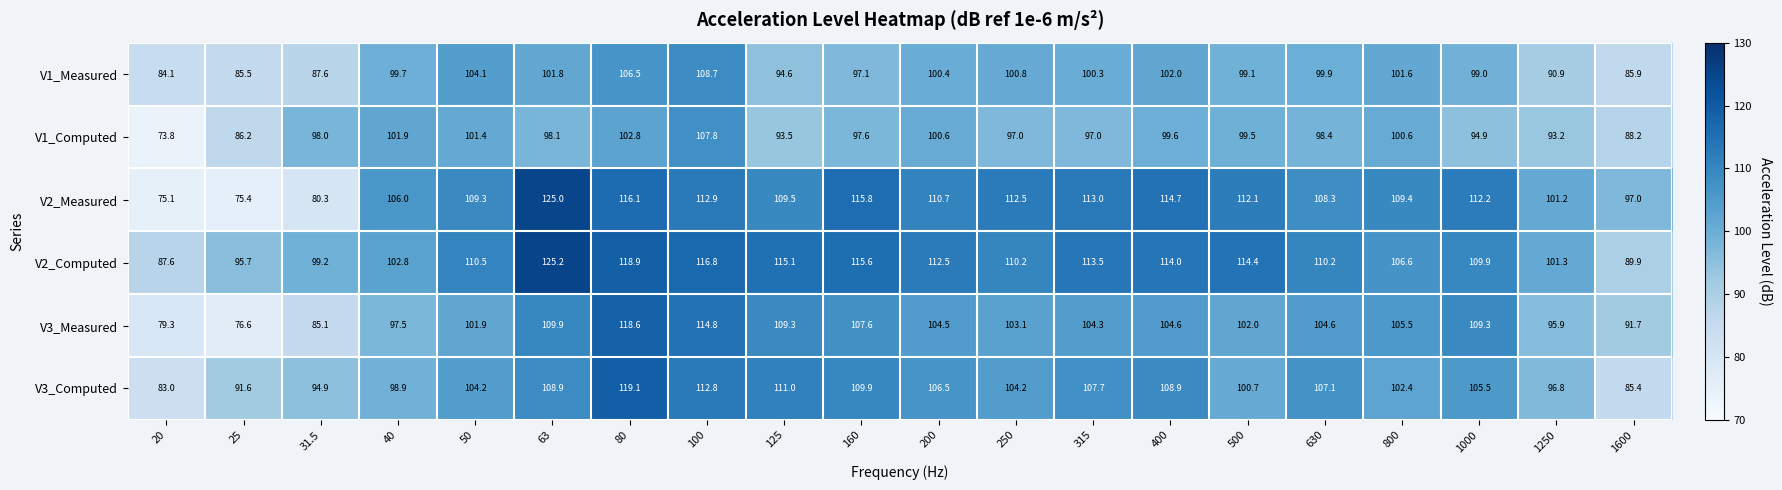

List the series in order of their peak value, highest first.

V2_Computed, V2_Measured, V3_Computed, V3_Measured, V1_Measured, V1_Computed